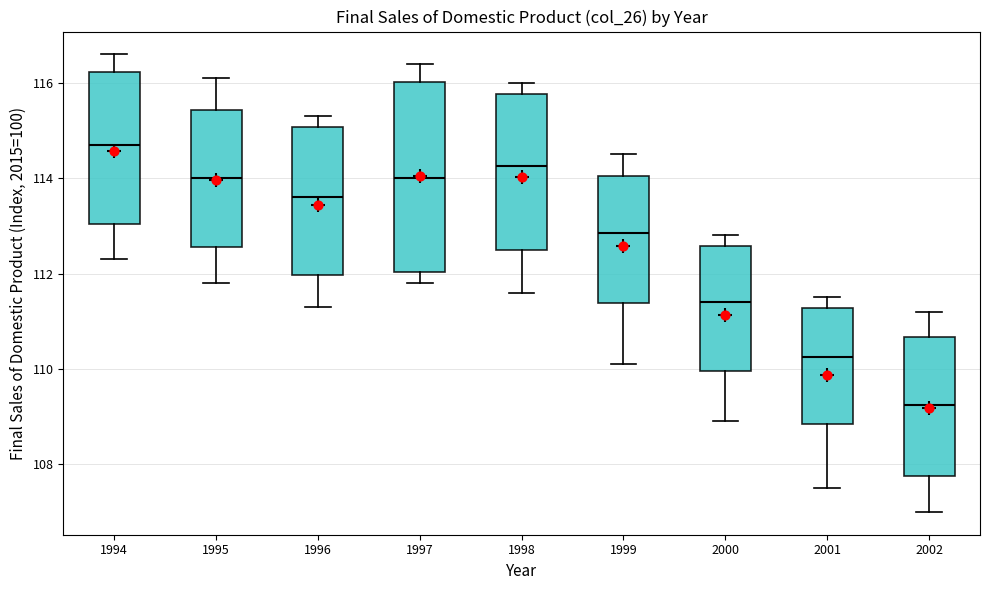

Which box has the highest median line?

1994